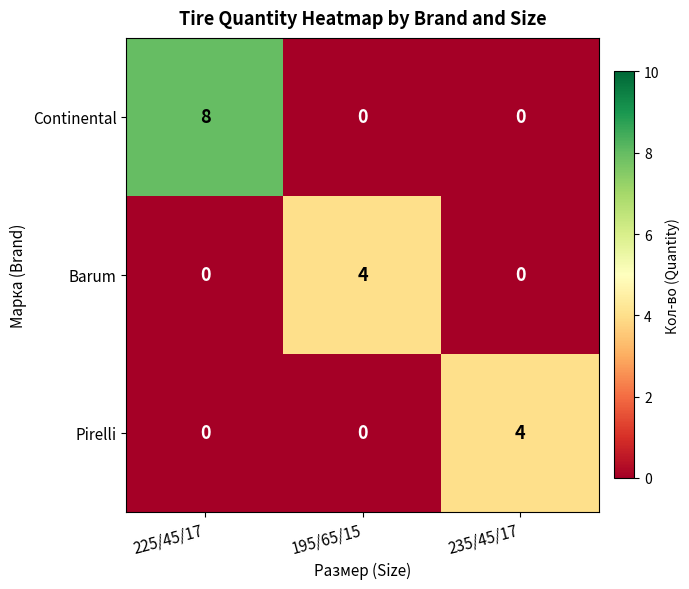

At how many categories does at least one series exceed 2?

3